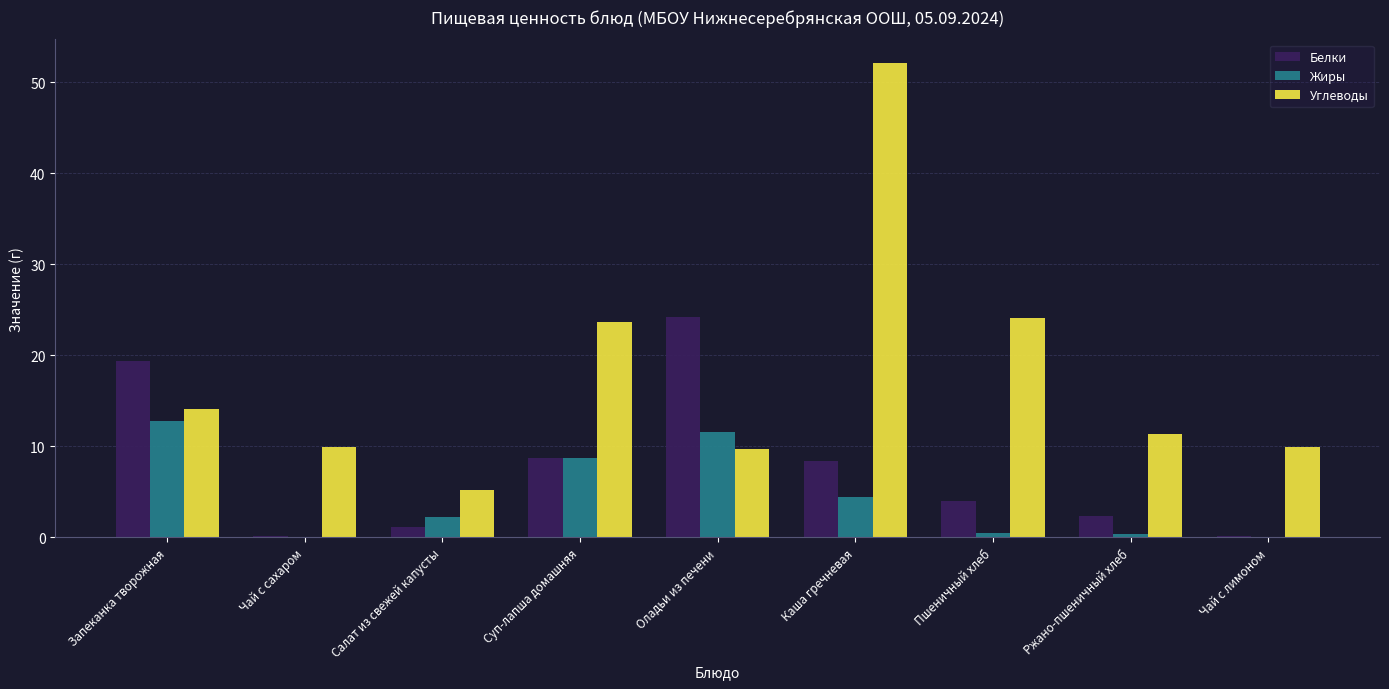

Which series has the largest total across all categories?

Углеводы